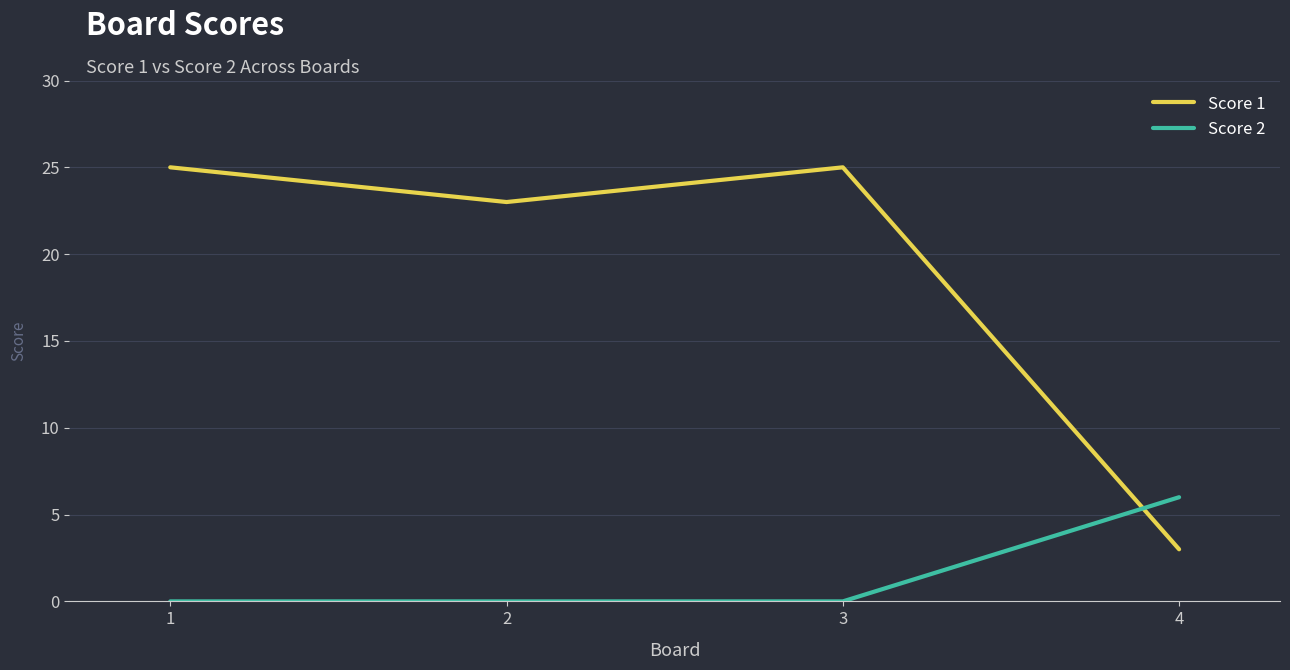

List the series in order of their overall mean, highest first.

Score 1, Score 2